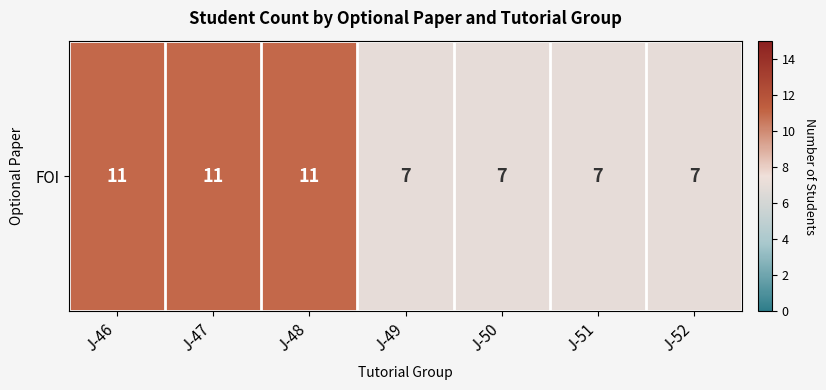

Which label corresponds to the smallest value in the chart?

J-49